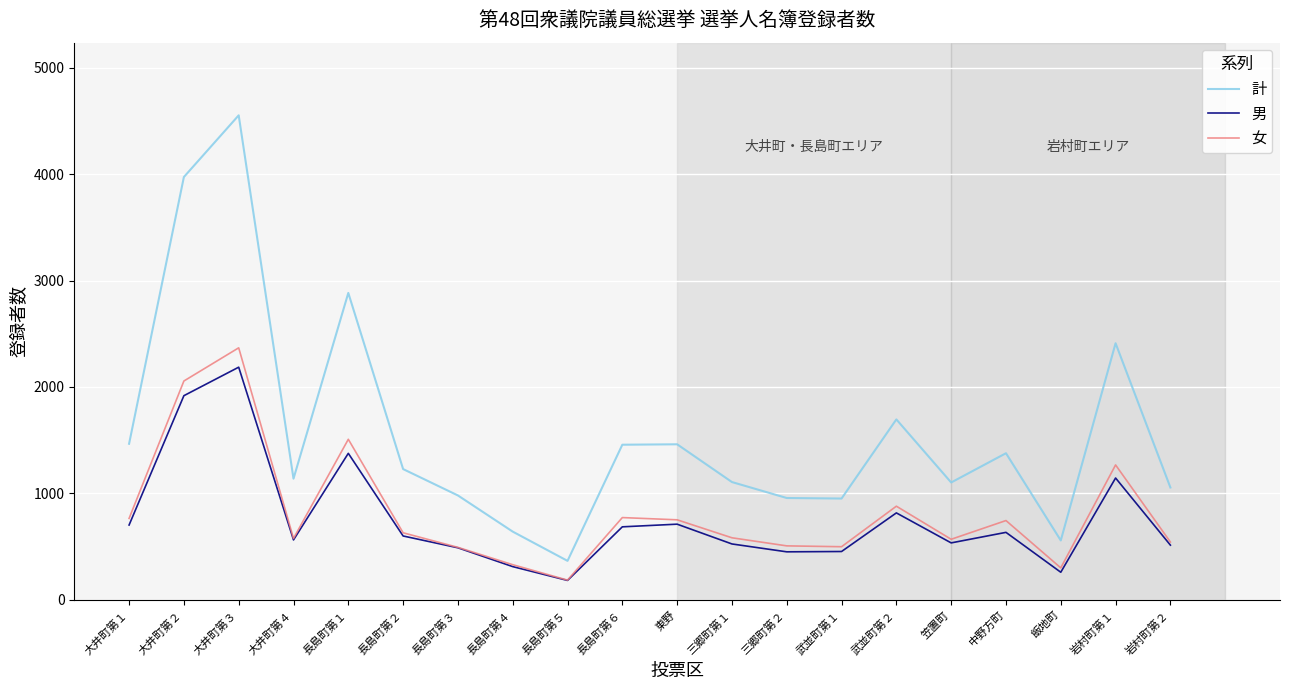

What is the total value across all series at 笠置町?

2204